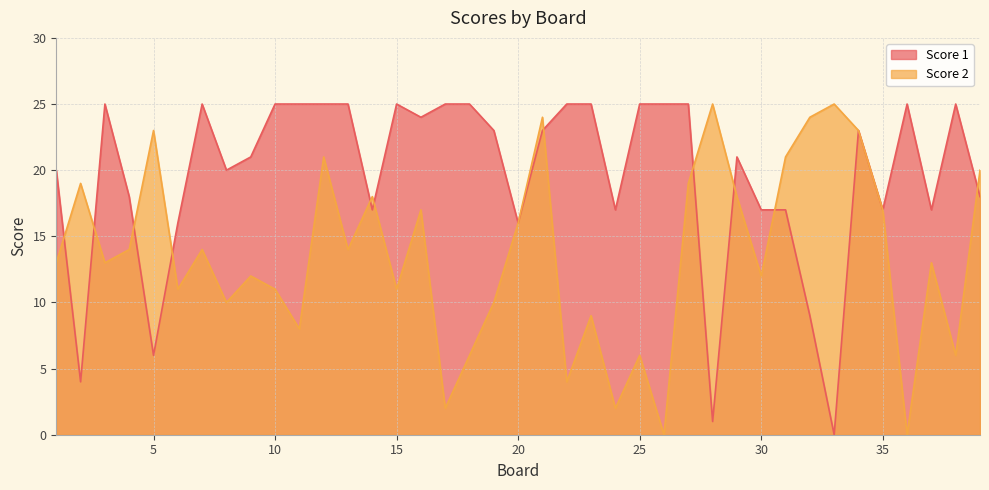

What is the difference between the Score 1 values at 35 and 28?

16